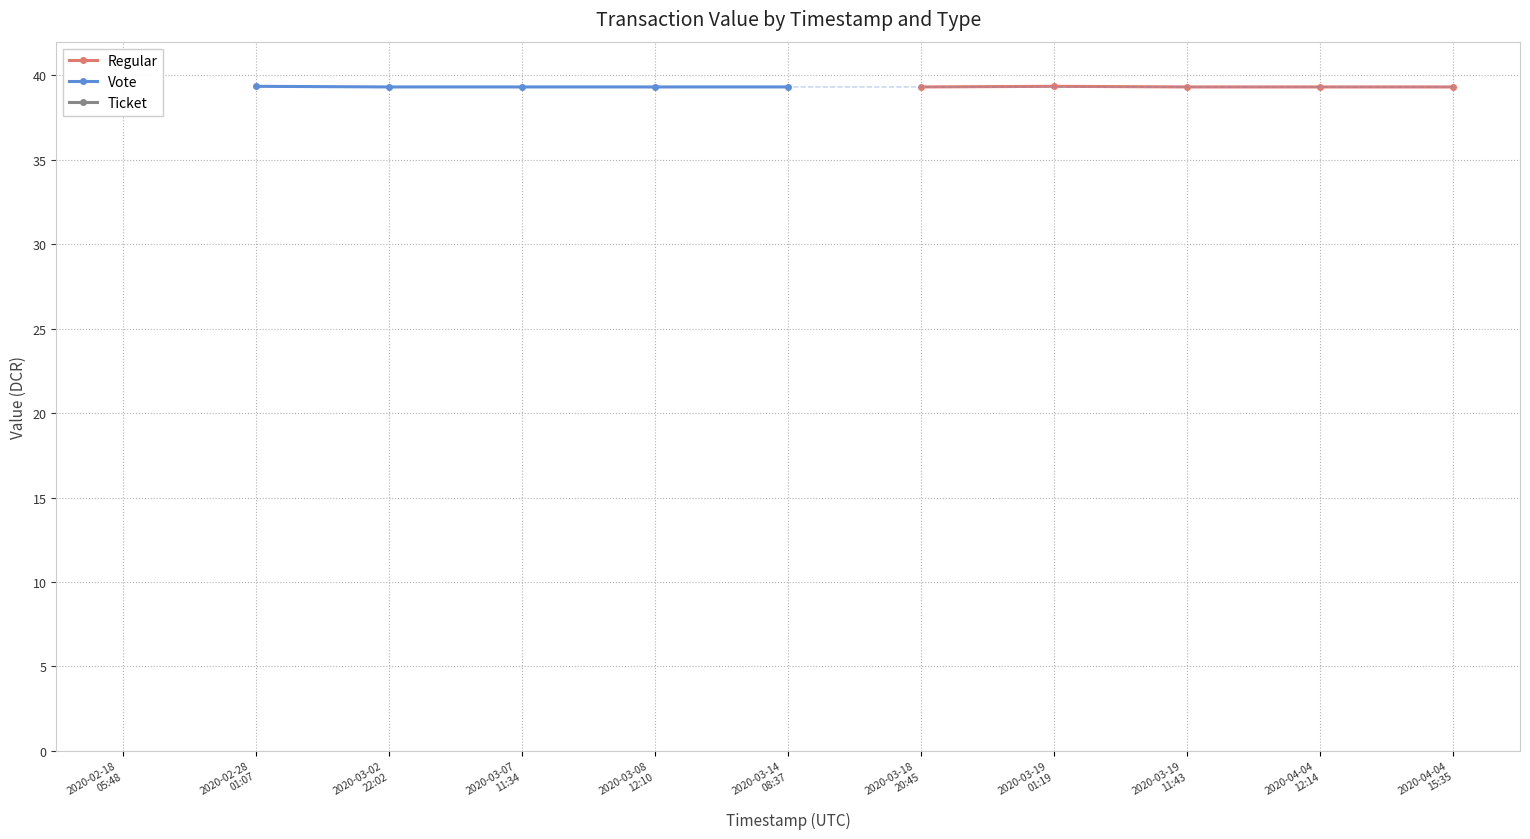

What is the maximum value for Regular?

39.4